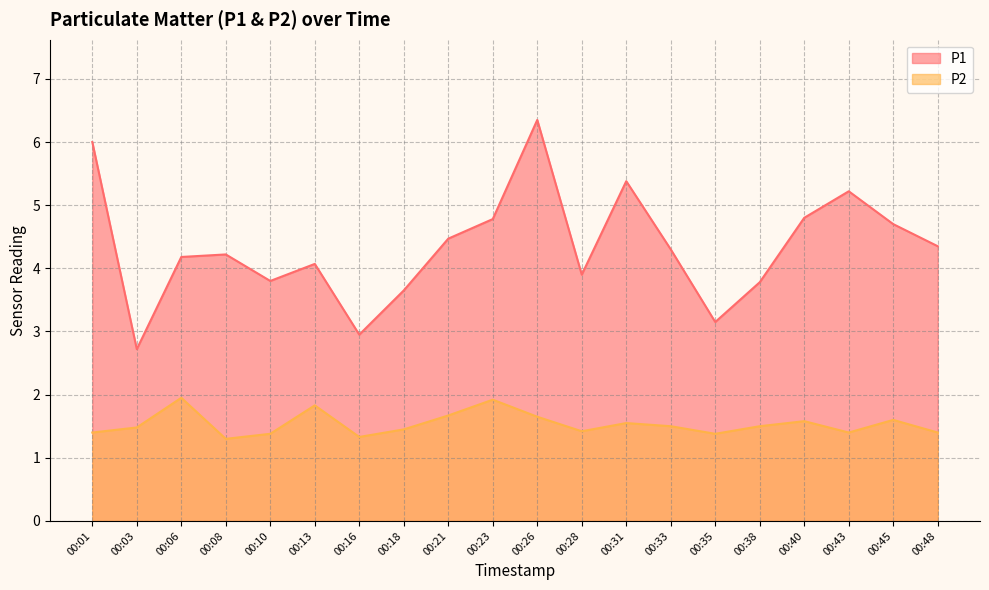

In P2, how many points are higher than both neighbors (excluding endpoints)?

6